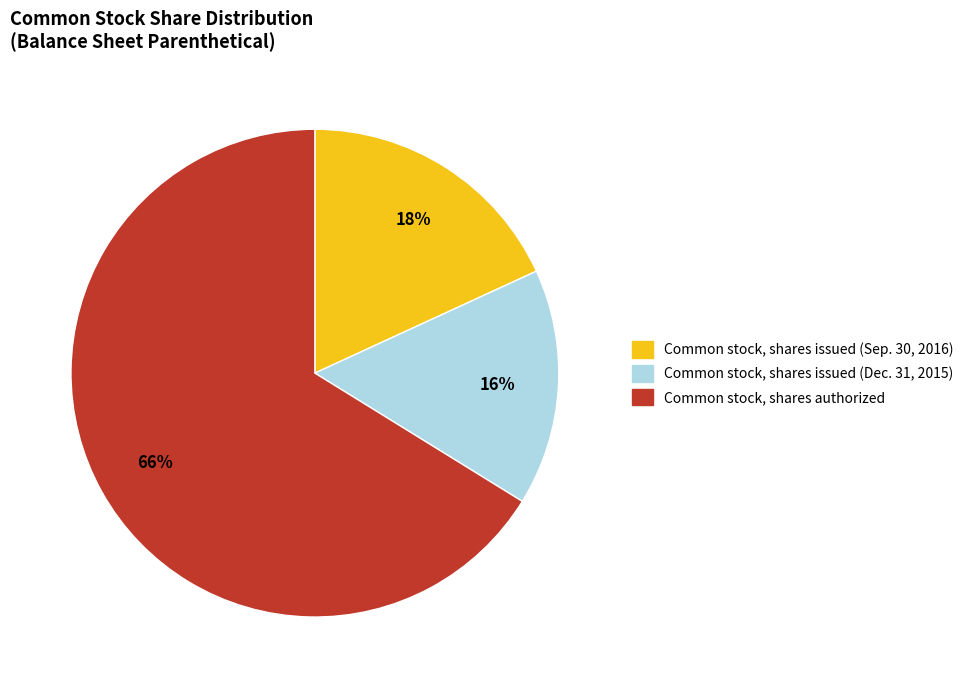

What is the majority slice?

Common stock, shares authorized